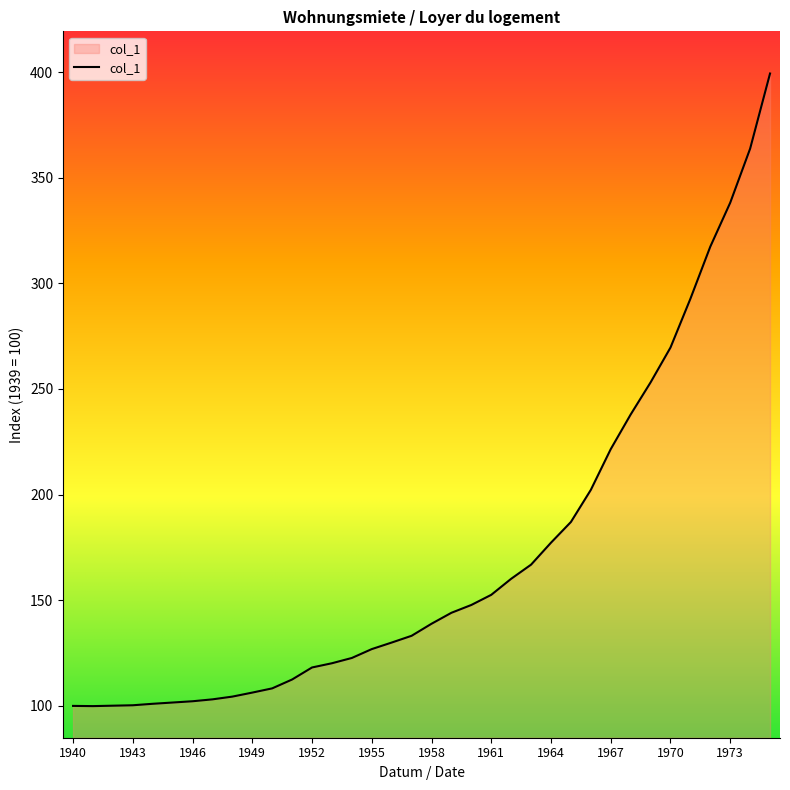

What is the greatest value displayed?

399.4